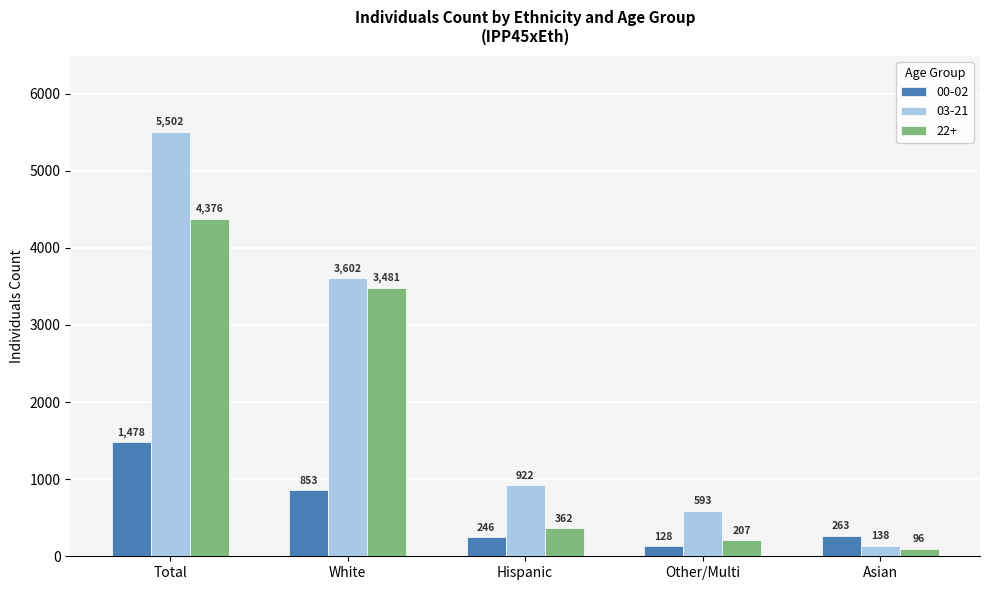

What is the difference between the maximum and minimum values in the 00-02 series?

1350